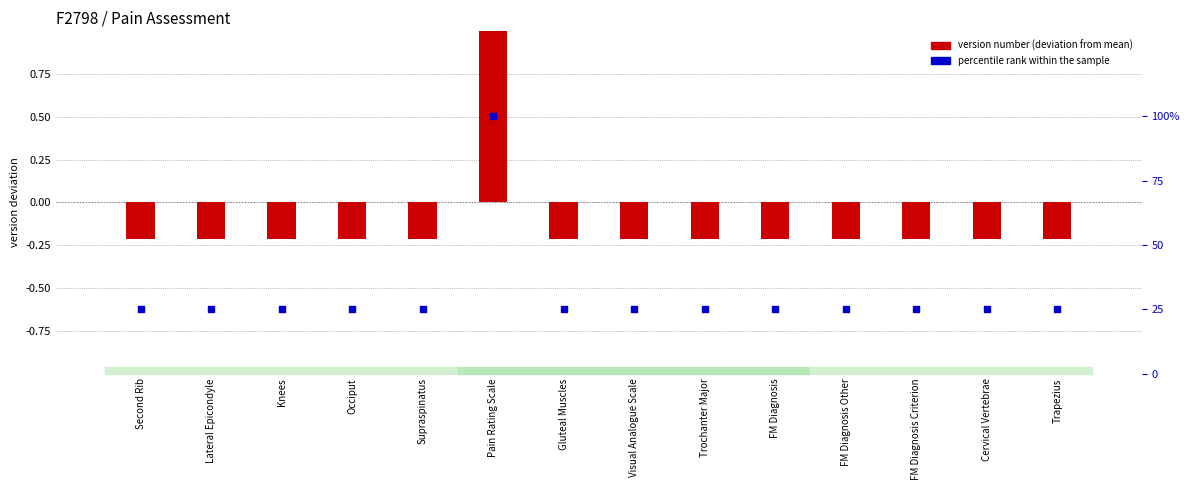

Which series has the largest total across all categories?

percentile rank within the sample